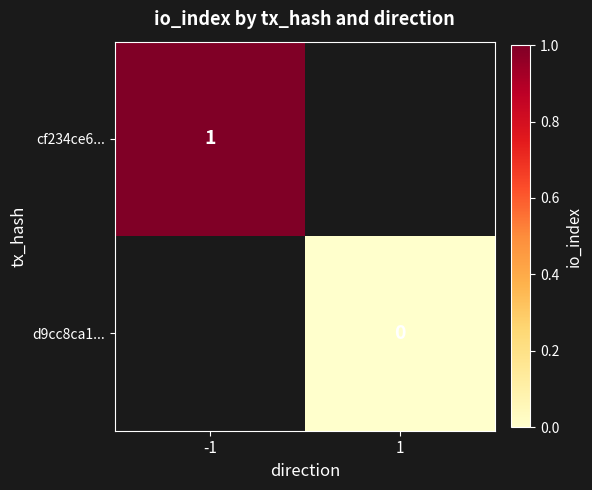

True or false: cf234ce6... has a value of 2 at -1.

False